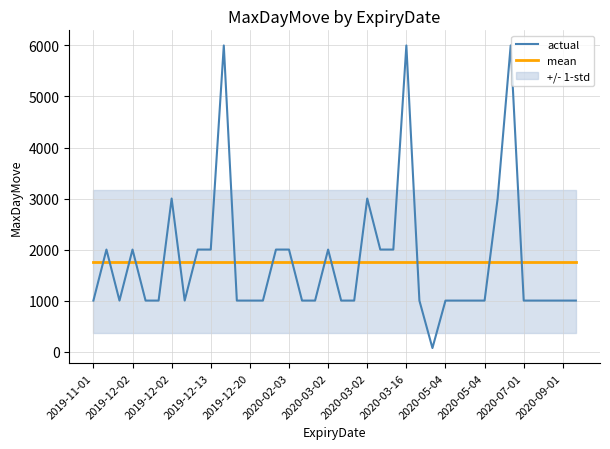

True or false: mean has more than 0 interior local peaks.

False